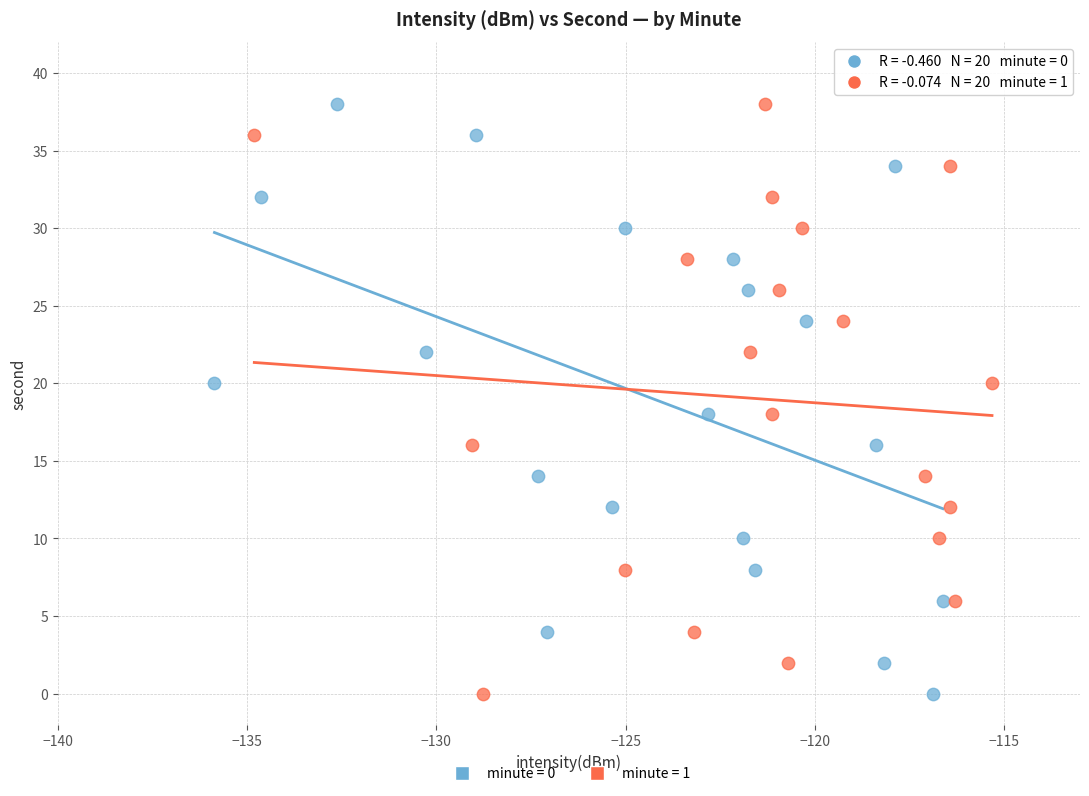

What are all the series names shown in the legend?

minute = 0, minute = 1